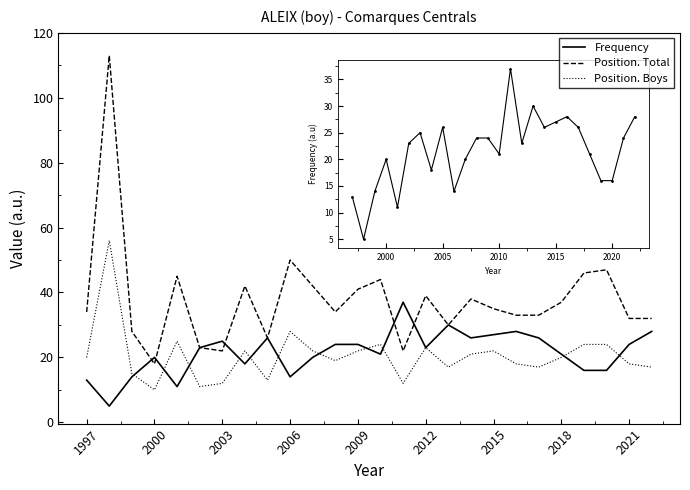

True or false: Position. Boys and Position. Total cross at least once.

False